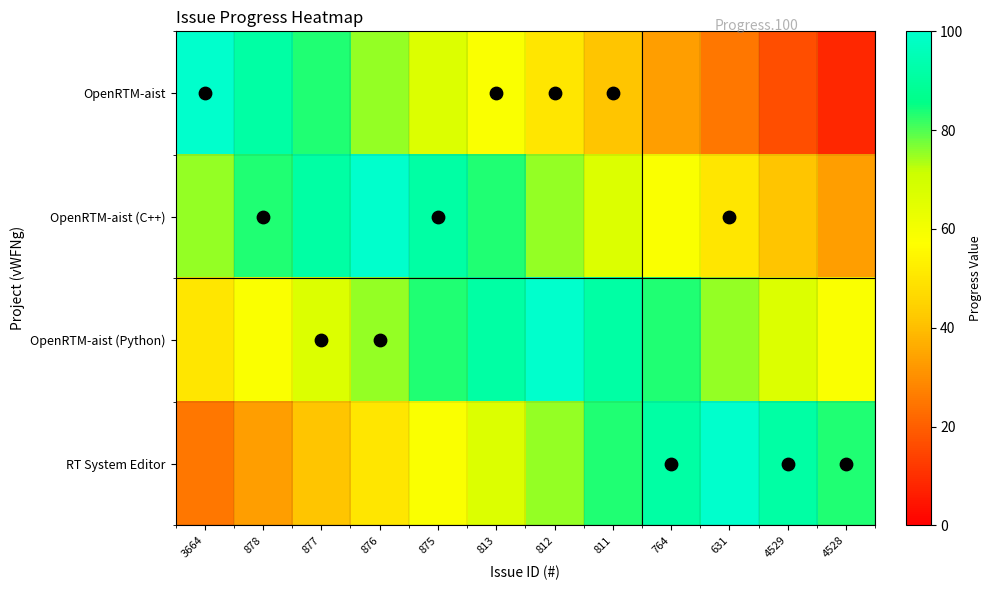

Rank the series at 813 from lowest to highest value.

OpenRTM-aist, RT System Editor, OpenRTM-aist (C++), OpenRTM-aist (Python)